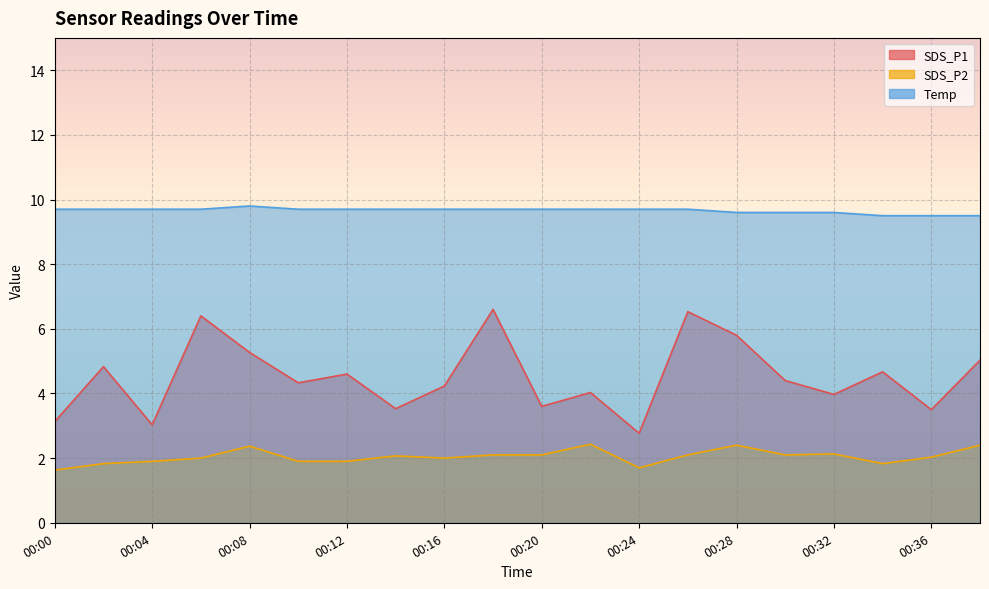

The value of SDS_P1 at 00:00 is 3.1. True or false?

True